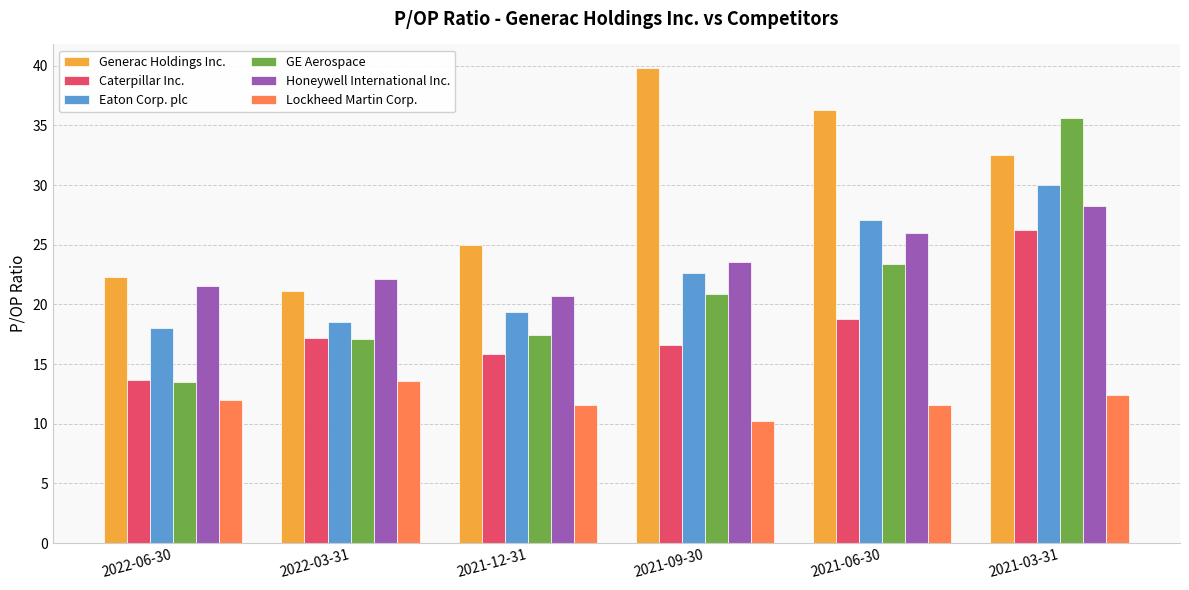

At which label does GE Aerospace reach its peak?

2021-03-31